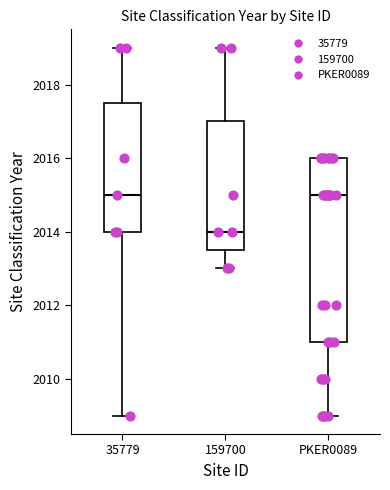

Reading left to right, transcribe this box plot: for each box, give where its median line is, the range the box spans, and where its two whiskers end, as read against the y-axis. The values are not printed on the chart, so give them approximately, as read against the axis.

35779: median 2015.0, box 2014.0 to 2017.6, whiskers 2009.0 to 2019.0
159700: median 2014.0, box 2013.6 to 2017.0, whiskers 2013.0 to 2019.0
PKER0089: median 2015.0, box 2011.0 to 2016.0, whiskers 2009.0 to 2016.0